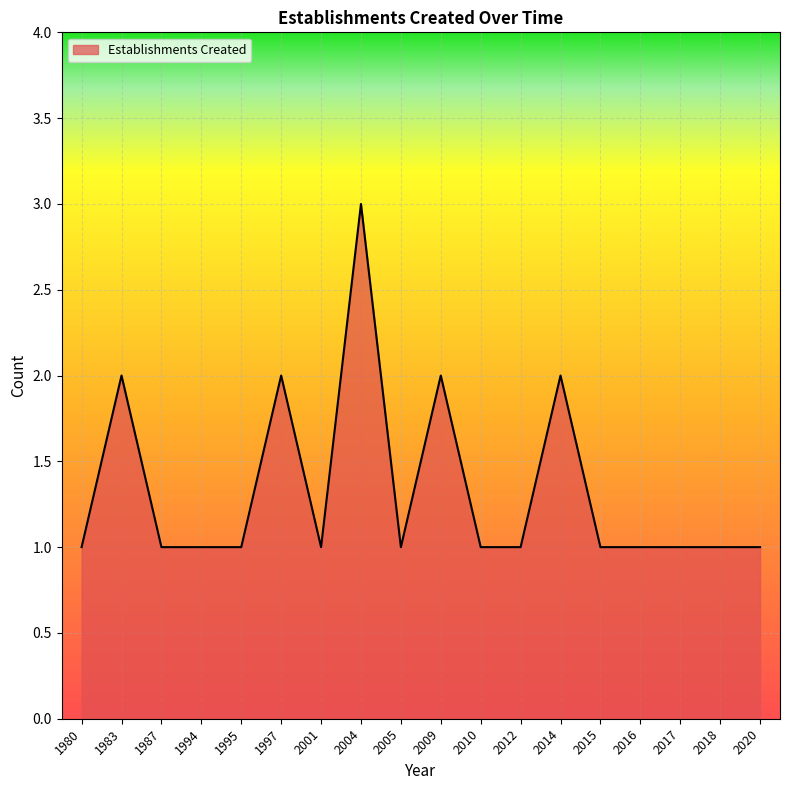

What is the maximum value shown in the chart?

3